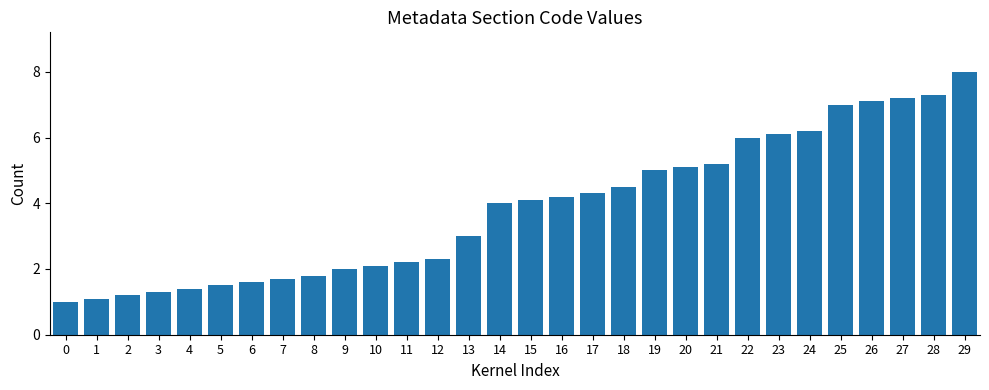

What is the approximate value at 27?

7.2